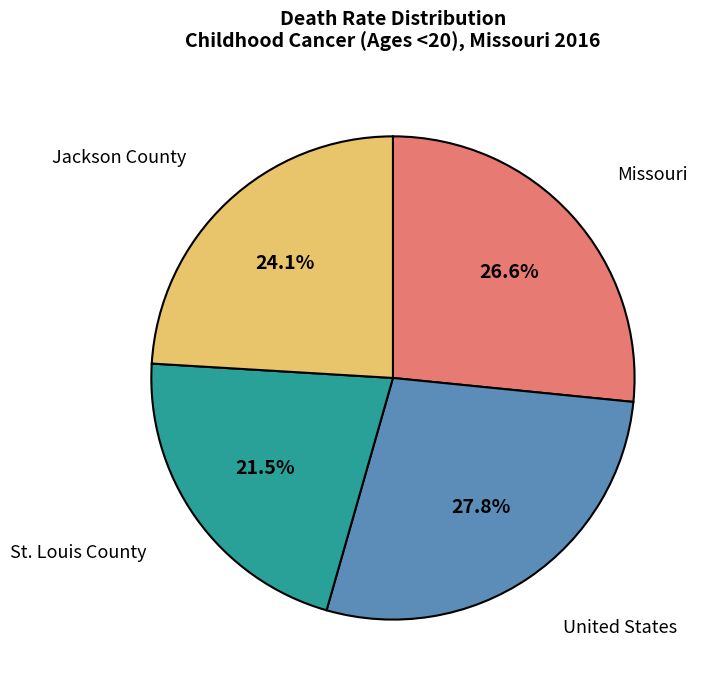

True or false: Missouri accounts for 27% of the total.

True